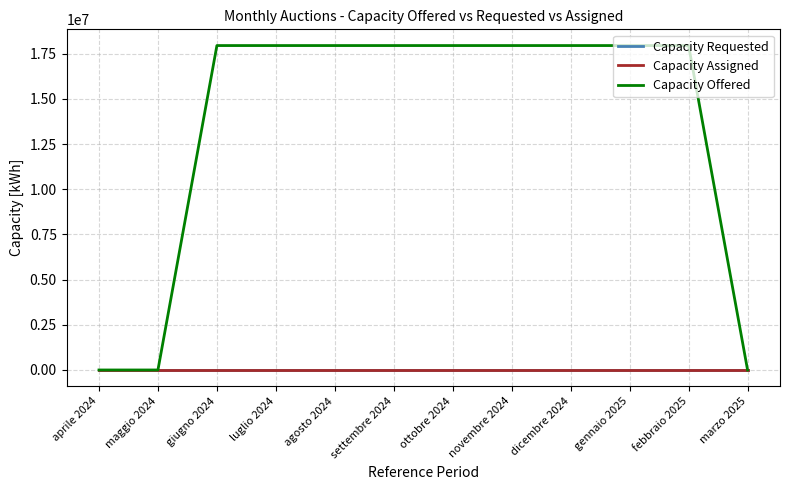

True or false: Capacity Requested has more than 0 interior local peaks.

False